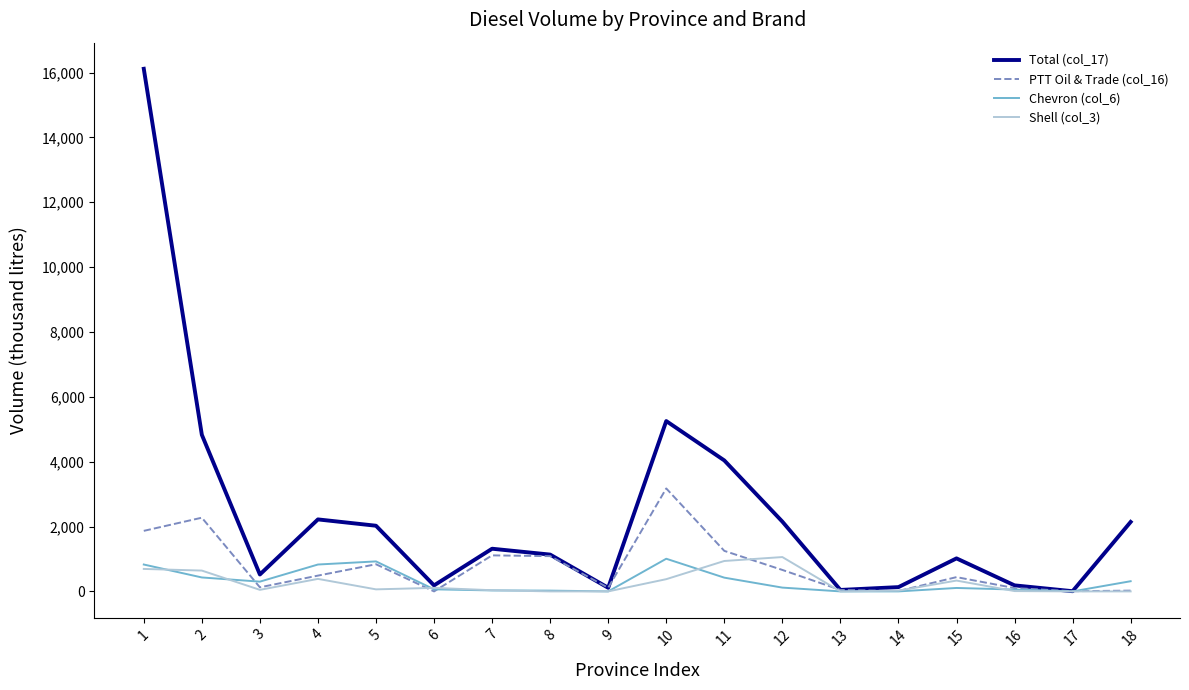

What is the maximum value shown in the chart?

16116